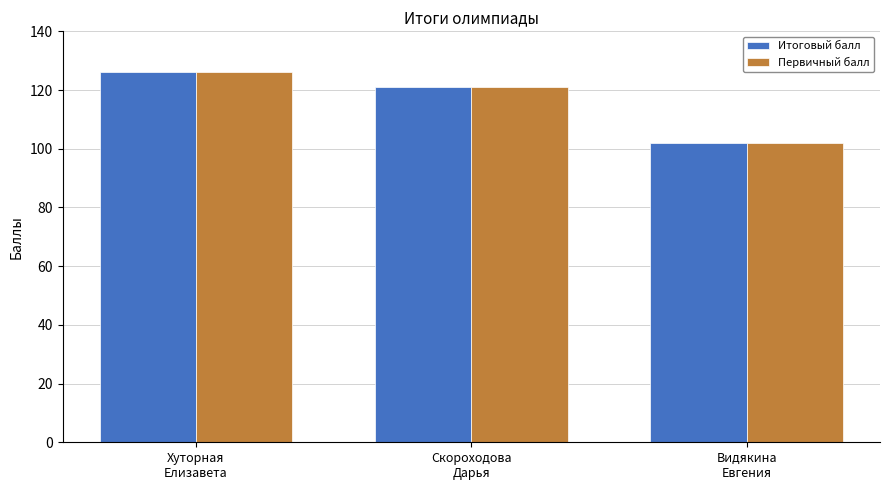

What is the sum of the Первичный балл values at Видякина
Евгения and Скороходова
Дарья?

223